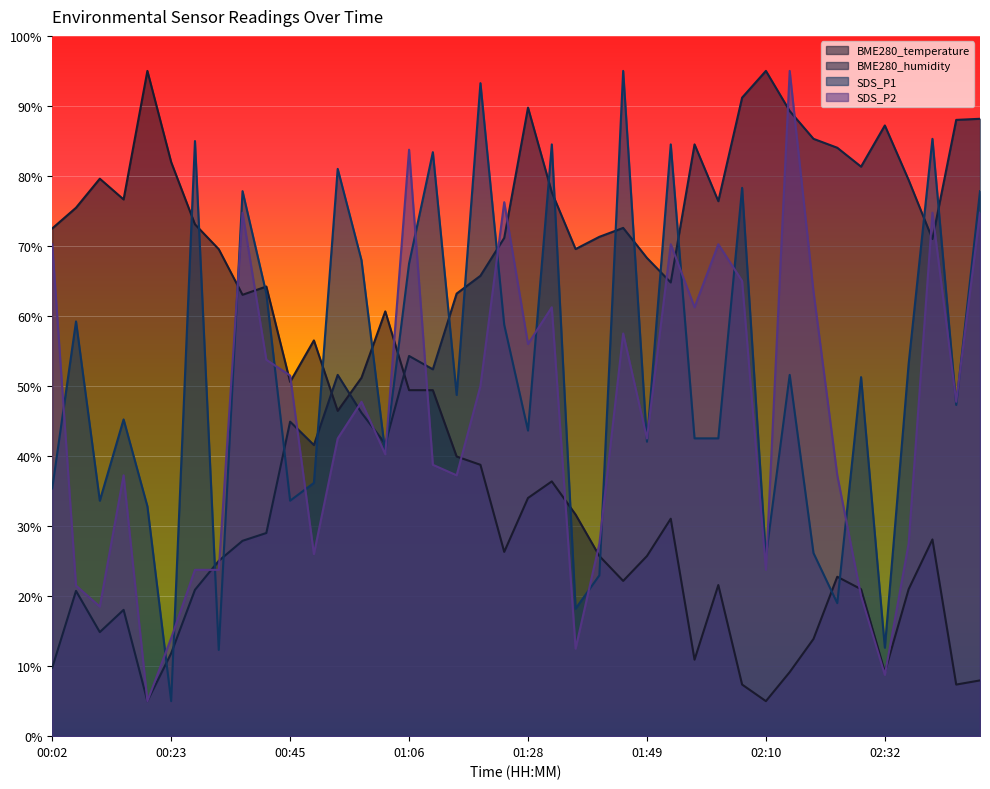

What is the label of the 26th point from the right?

01:02